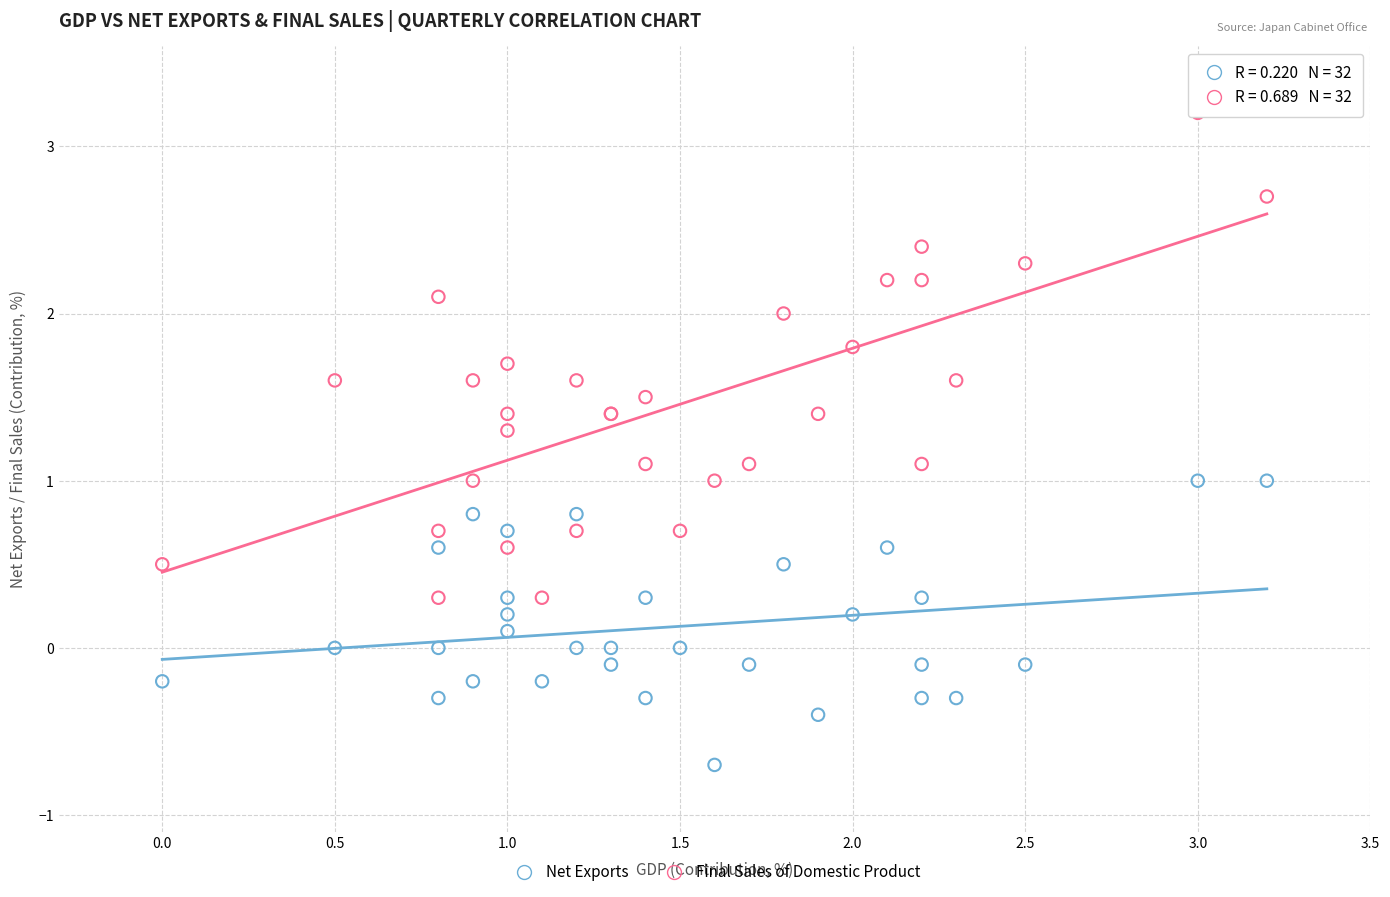

Which series has the largest Y range (max minus min)?

Final Sales of Domestic Product